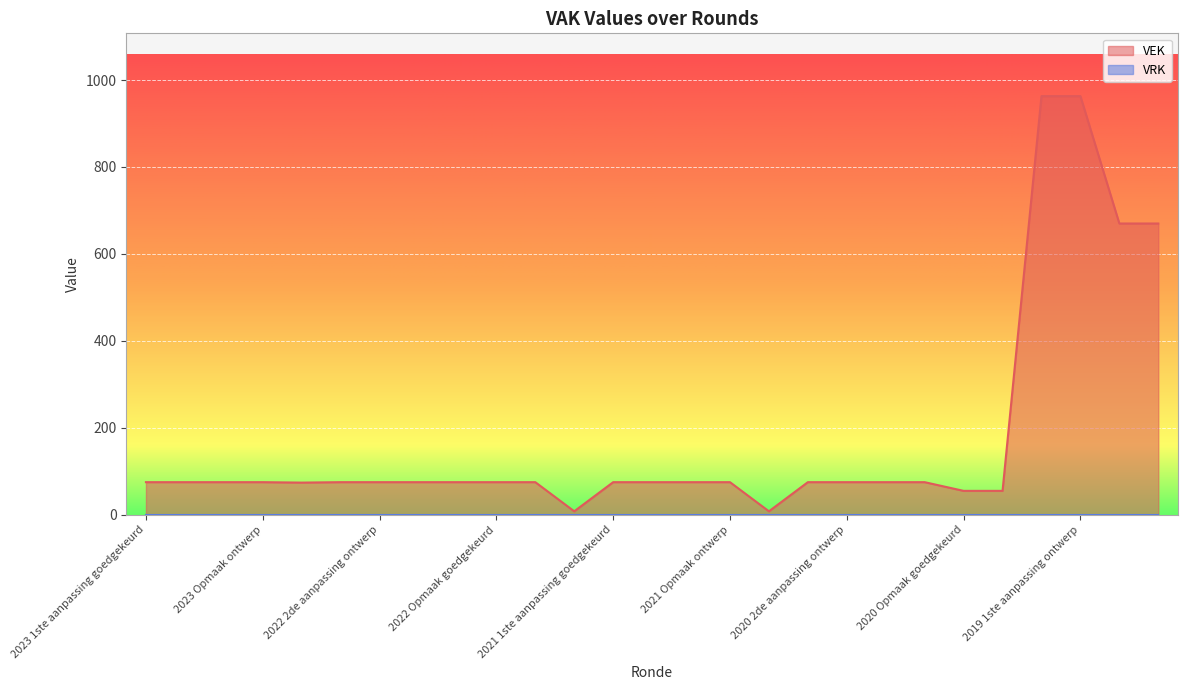

Which category has the highest value across all series?

2019 1ste aanpassing goedgekeurd